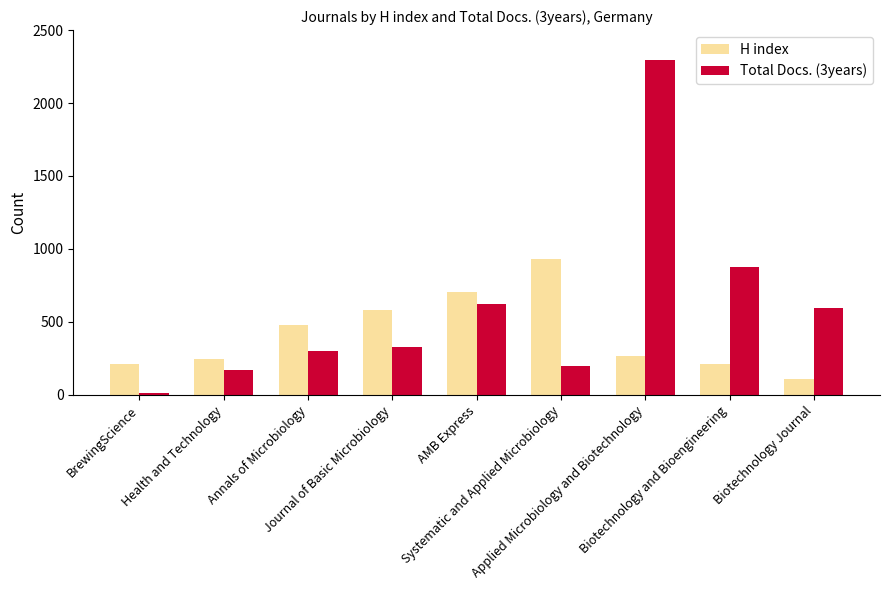

What is the difference between the maximum and minimum values in the H index series?

824